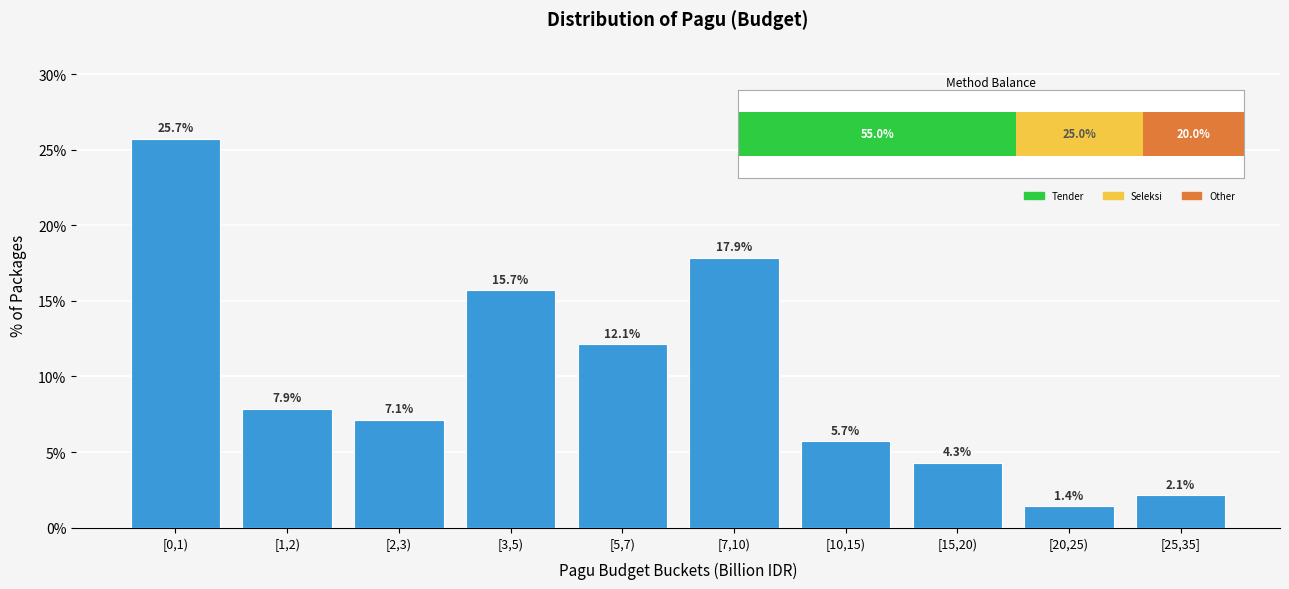

Reading left to right, what are all the values shown in this chart?

[0,1)=25.7	[1,2)=7.9	[2,3)=7.1	[3,5)=15.7	[5,7)=12.1	[7,10)=17.9	[10,15)=5.7	[15,20)=4.3	[20,25)=1.4	[25,35]=2.1